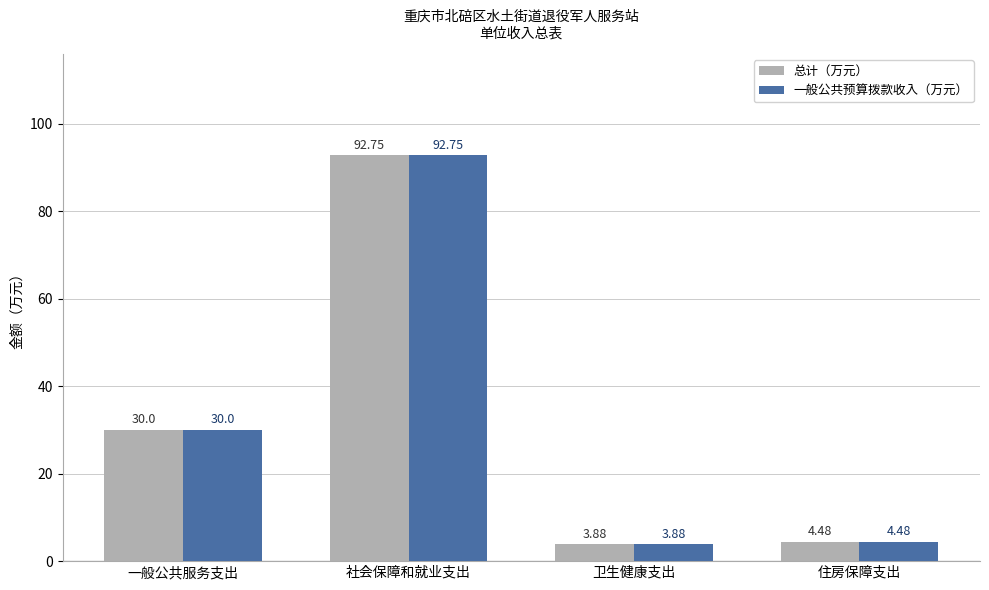

Is the value of 总计（万元） at 社会保障和就业支出 greater than the value of 一般公共预算拨款收入（万元） at 住房保障支出?

Yes